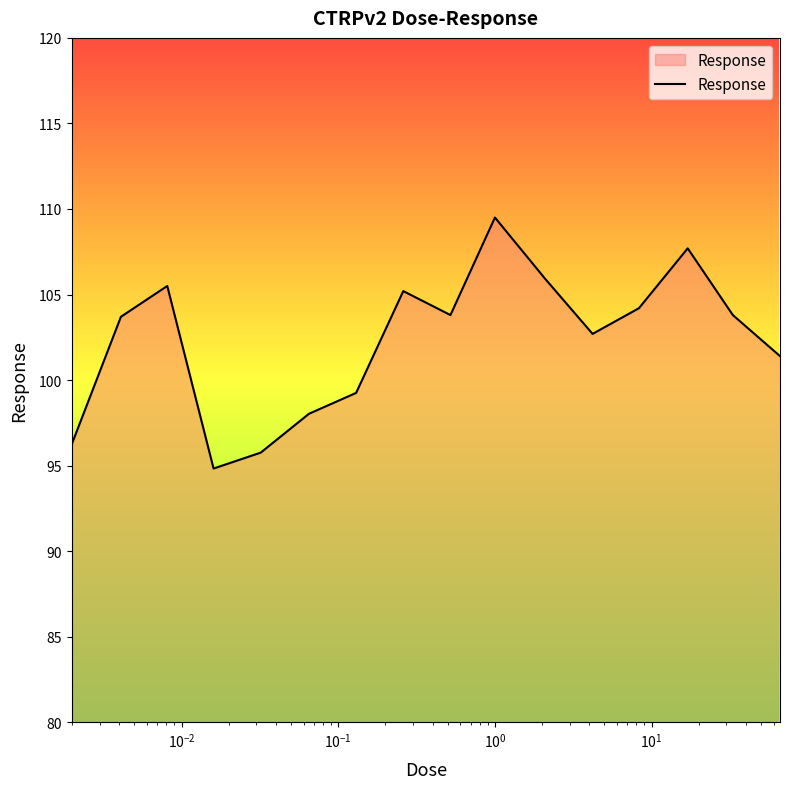

What is the maximum value shown in the chart?

109.5